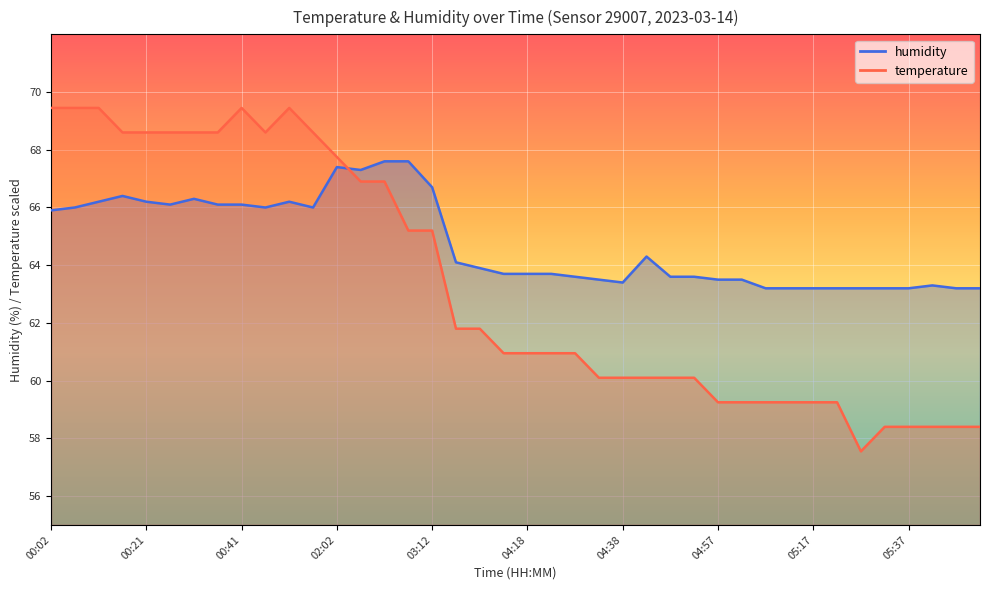

Which label corresponds to the largest value in the chart?

00:02